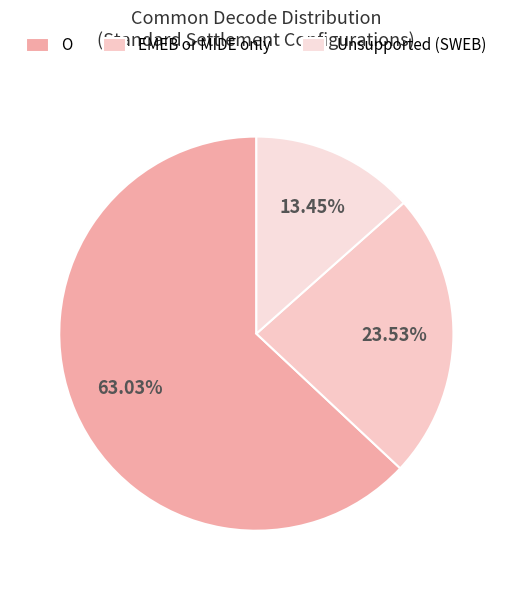

Is it true that Unsupported (SWEB) is 39% of the pie?

False